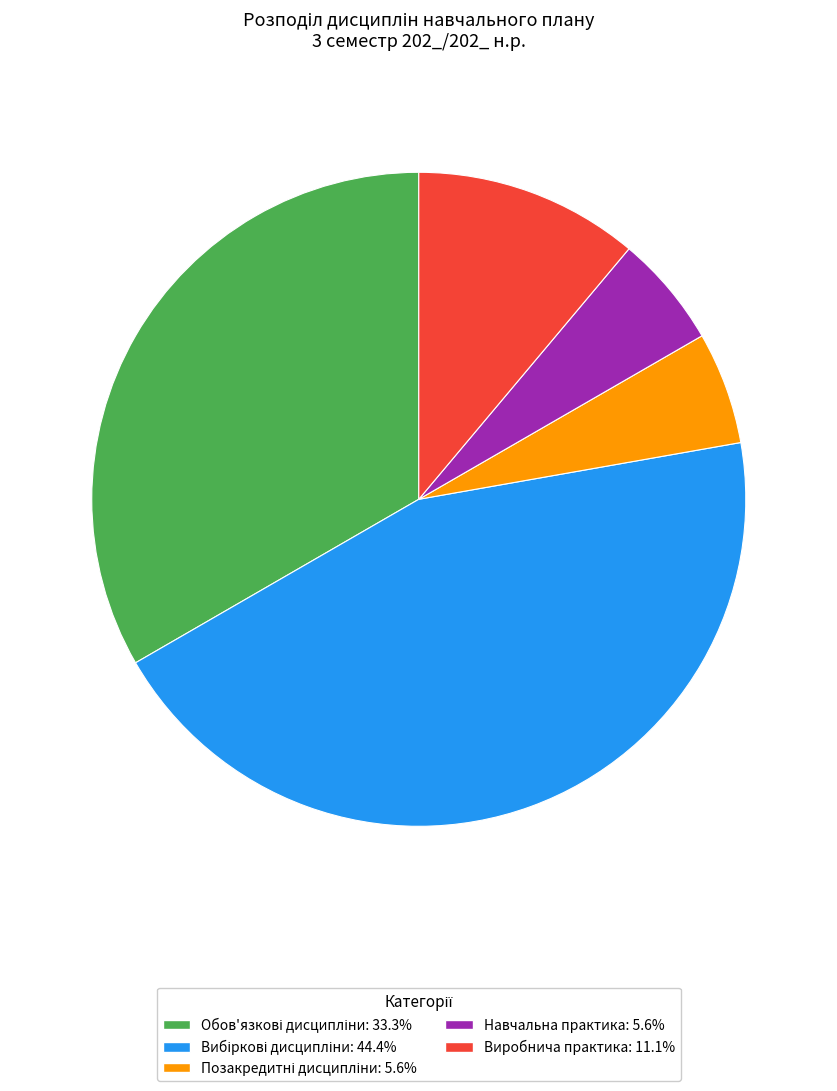

Does Навчальна практика: 5.6% represent more than half of the total?

No